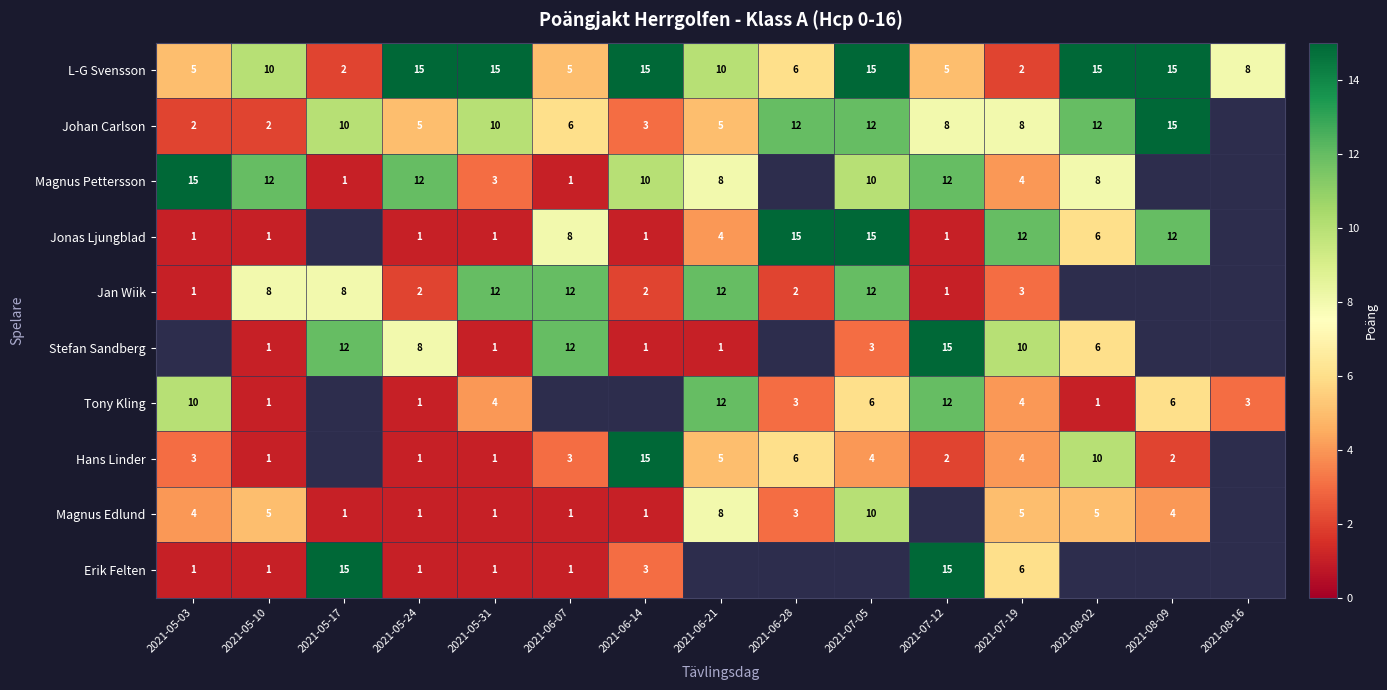

True or false: Magnus Pettersson has a value of 15 at 2021-06-14.

False